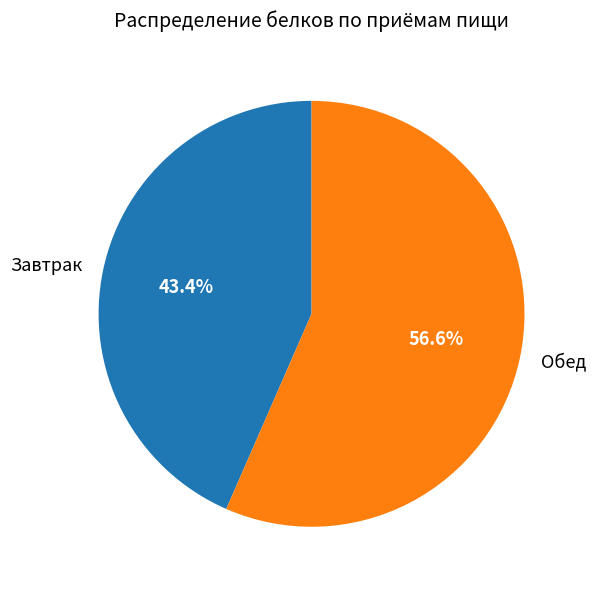

What percentage is NOT represented by Обед?

43.4%